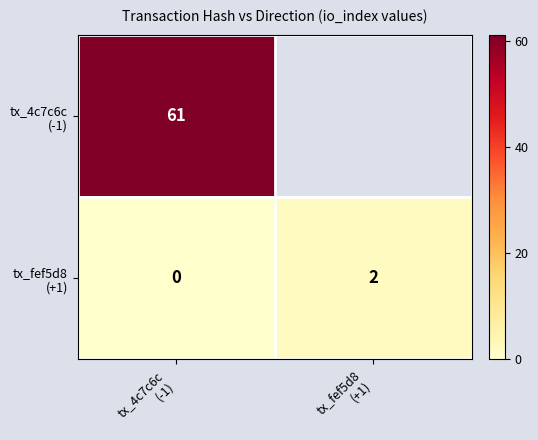

How many data points does each series have?

2